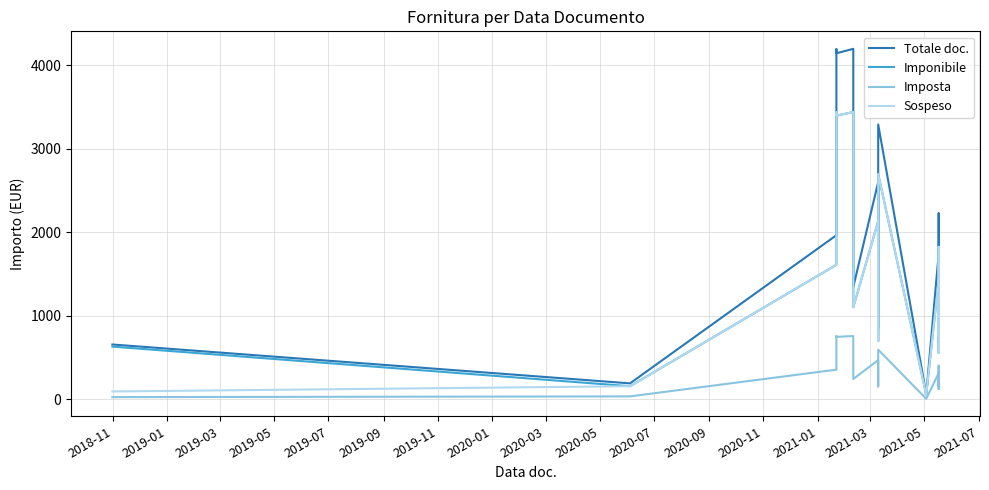

What is the total value across all series at 2018-11?

1403.4